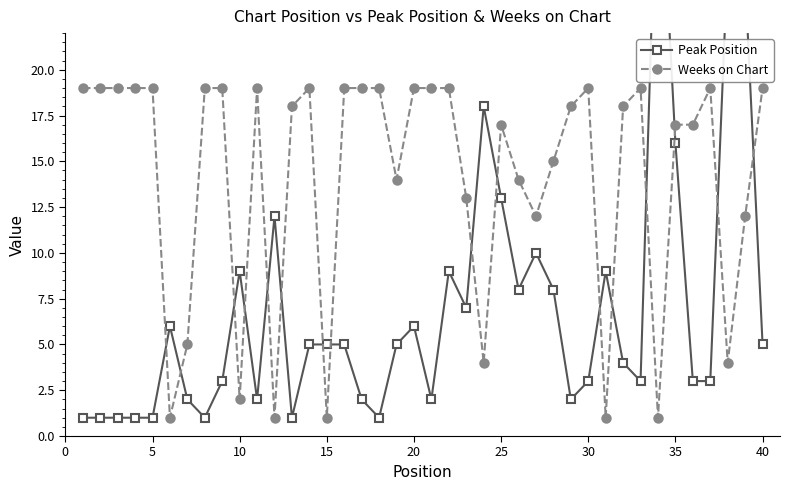

How many lines are shown in the chart?

2